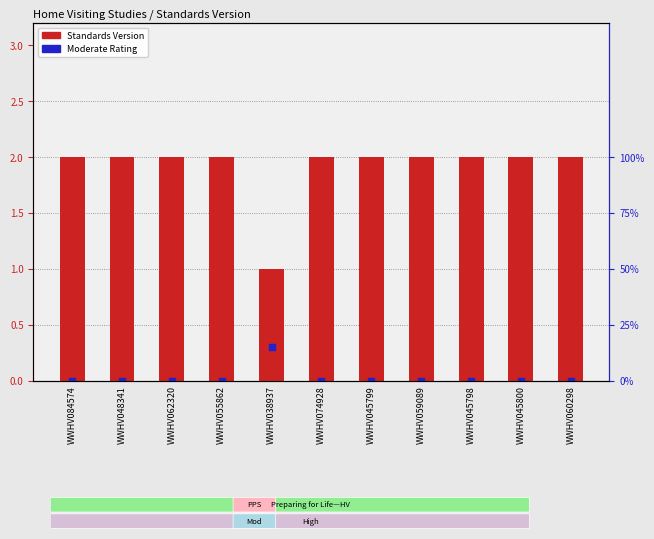

Which series contains the highest Y value?

Standards Version